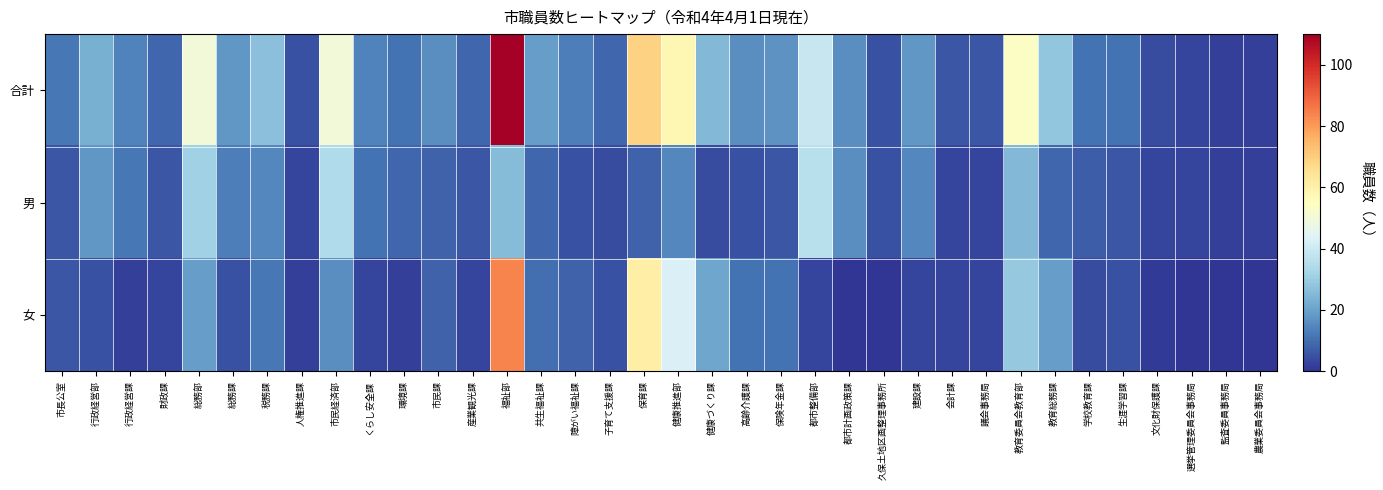

Reading left to right, list all the values displayed in this chart.

合計: 市長公室=12	行政経営部=23	行政経営課=14	財政課=9	総務部=50	総務課=18	税務課=27	人権推進課=5	市民経済部=50	くらし安全課=14	環境課=11	市民課=16	産業観光課=9	福祉部=110	共生福祉課=19	障がい福祉課=13	子育て支援課=9	保育課=69	健康推進部=58	健康づくり課=25	高齢介護課=16	保険年金課=17	都市整備部=39	都市計画政策課=16	久保土地区画整理事務所=5	建設課=18	会計課=6	議会事務局=6	教育委員会教育部=54	教育総務課=28	学校教育課=11	生涯学習課=11	文化財保護課=4	選挙管理委員会事務局=3	監査委員事務局=2	農業委員会事務局=2
男: 市長公室=6	行政経営部=18	行政経営課=12	財政課=6	総務部=31	総務課=13	税務課=15	人権推進課=3	市民経済部=34	くらし安全課=11	環境課=9	市民課=8	産業観光課=6	福祉部=26	共生福祉課=9	障がい福祉課=5	子育て支援課=4	保育課=8	健康推進部=15	健康づくり課=4	高齢介護課=5	保険年金課=6	都市整備部=36	都市計画政策課=16	久保土地区画整理事務所=5	建設課=15	会計課=3	議会事務局=3	教育委員会教育部=25	教育総務課=9	学校教育課=7	生涯学習課=6	文化財保護課=3	選挙管理委員会事務局=3	監査委員事務局=2	農業委員会事務局=2
女: 市長公室=6	行政経営部=5	行政経営課=2	財政課=3	総務部=19	総務課=5	税務課=12	人権推進課=2	市民経済部=16	くらし安全課=3	環境課=2	市民課=8	産業観光課=3	福祉部=84	共生福祉課=10	障がい福祉課=8	子育て支援課=5	保育課=61	健康推進部=43	健康づくり課=21	高齢介護課=11	保険年金課=11	都市整備部=3	都市計画政策課=0	久保土地区画整理事務所=0	建設課=3	会計課=3	議会事務局=3	教育委員会教育部=29	教育総務課=19	学校教育課=4	生涯学習課=5	文化財保護課=1	選挙管理委員会事務局=0	監査委員事務局=0	農業委員会事務局=0